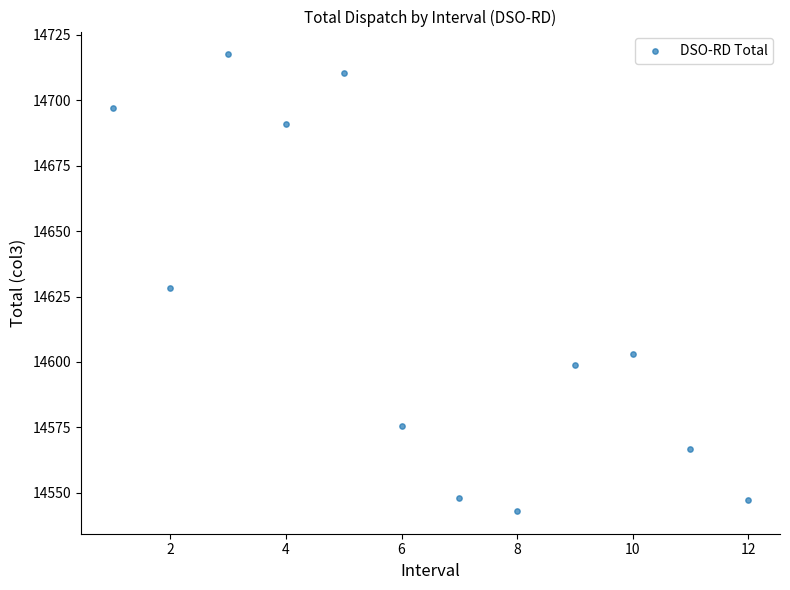

What is the average X value?

6.5